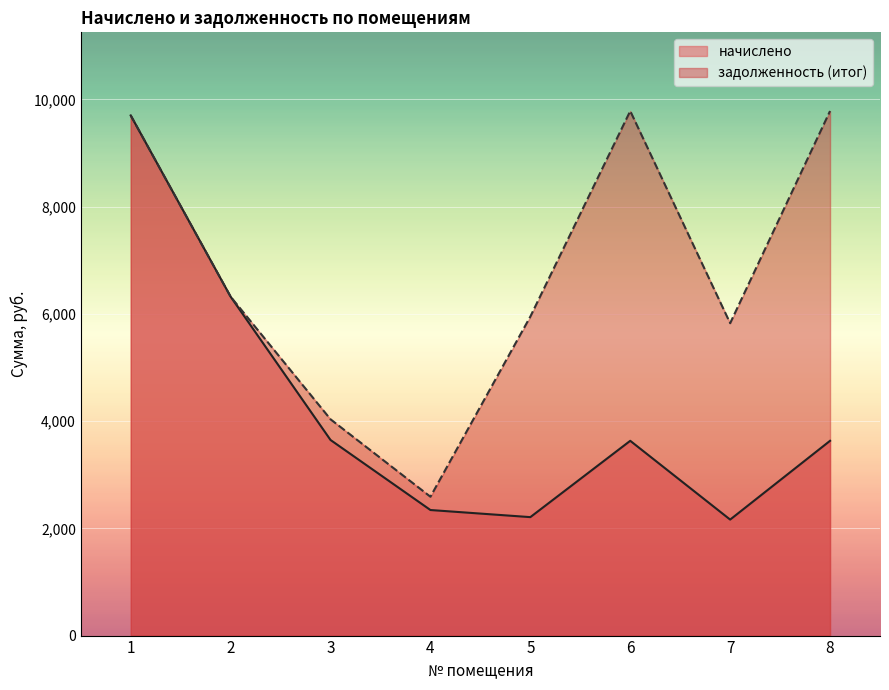

List the labels in order of начислено value, smallest first.

7, 5, 4, 6, 8, 3, 2, 1